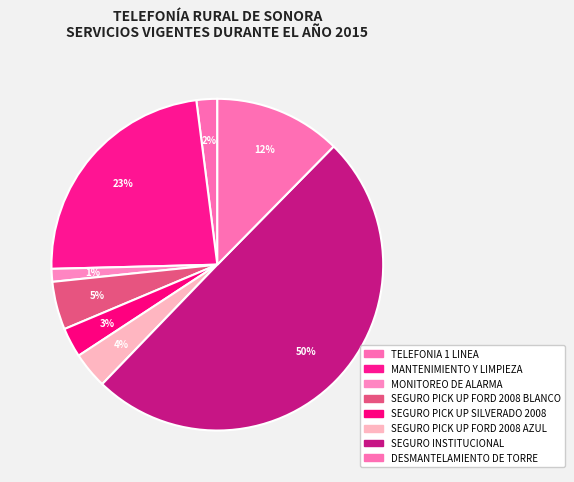

What is the ratio of the value at SEGURO PICK UP FORD 2008 BLANCO to the value at SEGURO PICK UP FORD 2008 AZUL?

1.3